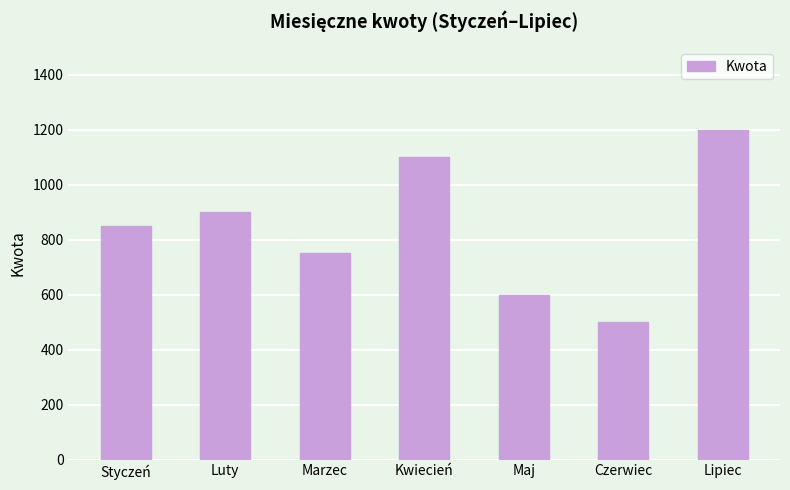

List the labels in order of value, largest first.

Lipiec, Kwiecień, Luty, Styczeń, Marzec, Maj, Czerwiec